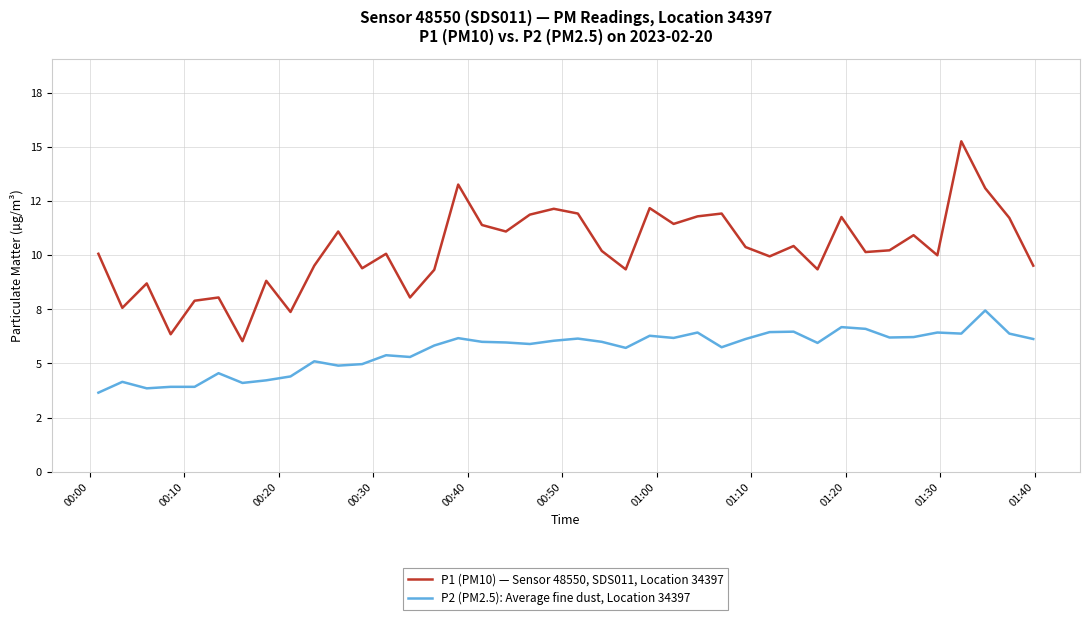

Does the chart display data point markers on the line(s)?

No